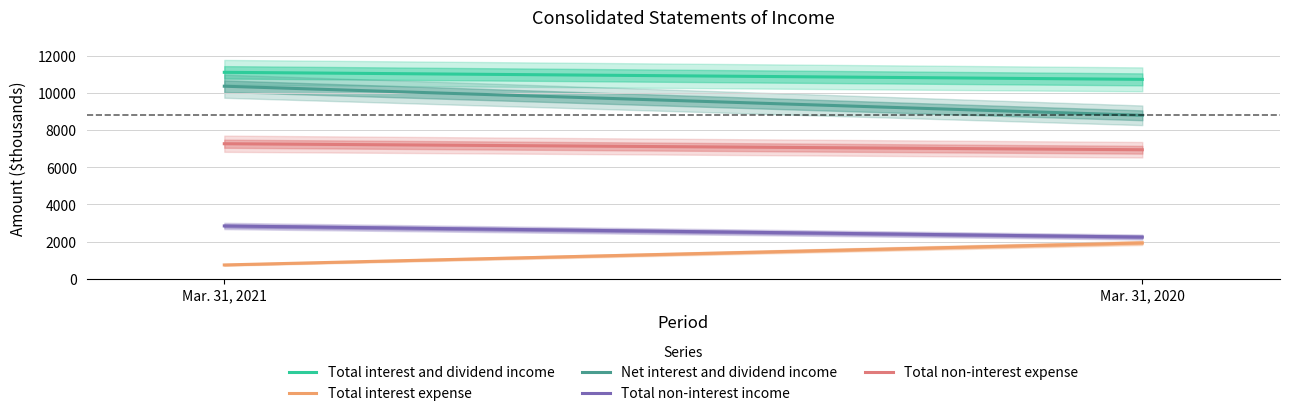

List the labels in order of Net interest and dividend income value, largest first.

Mar. 31, 2021, Mar. 31, 2020